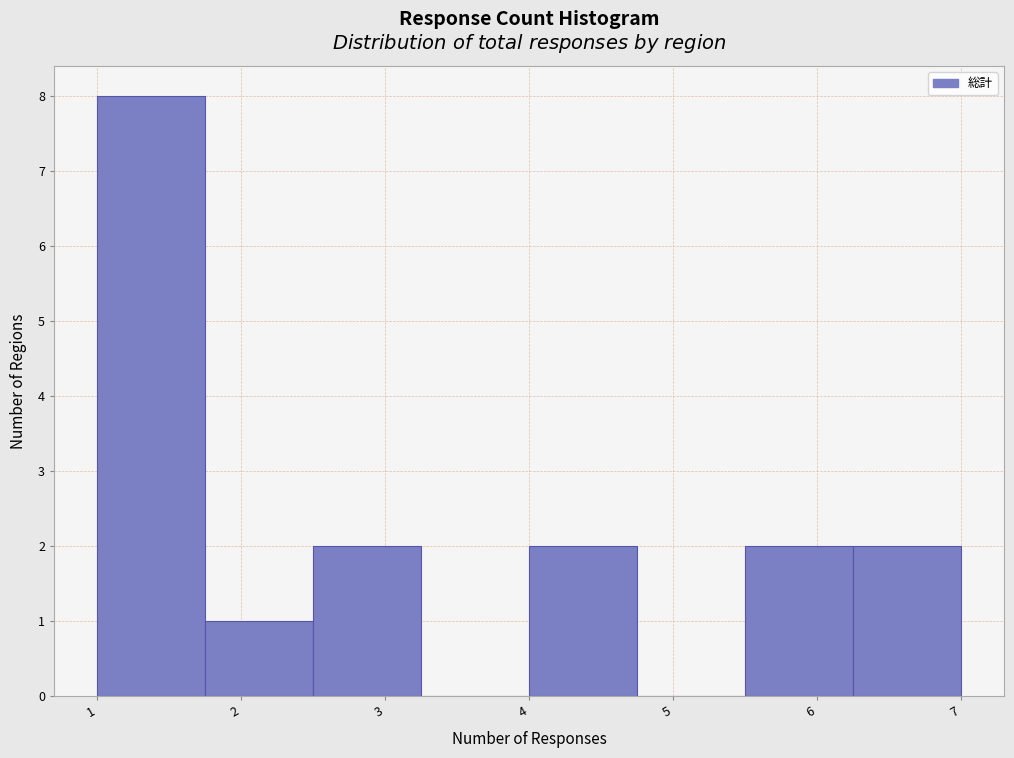

How tall is the bar that spans 2.50 to 3.25 on the x-axis? Neither the bar edges nor the heights are printed on the chart, so give them approximately, as read against the axes.

2